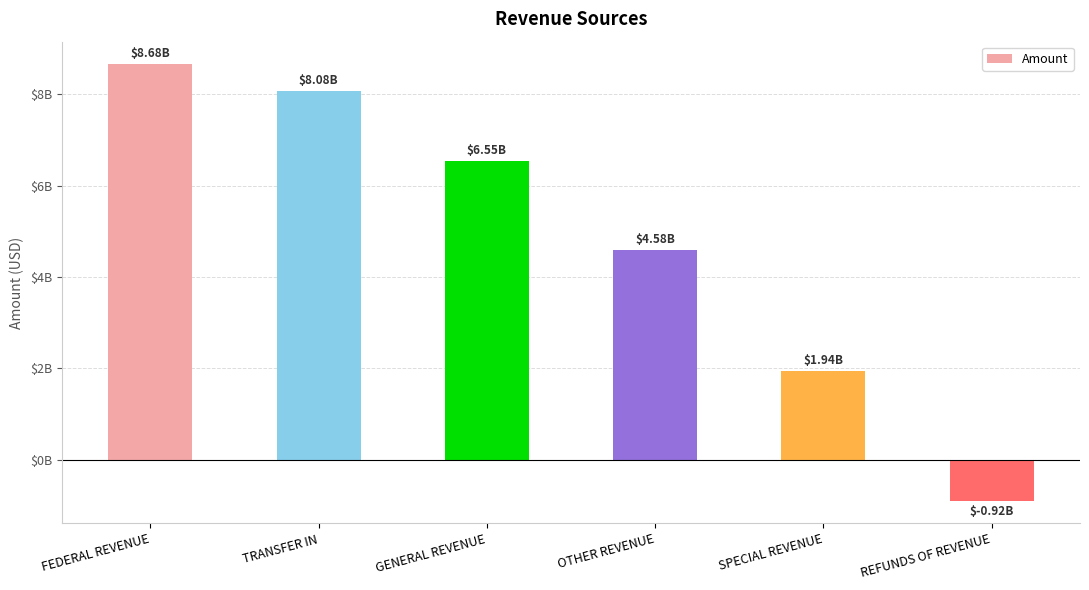

What is the label of the 1st bar from the right?

REFUNDS OF REVENUE